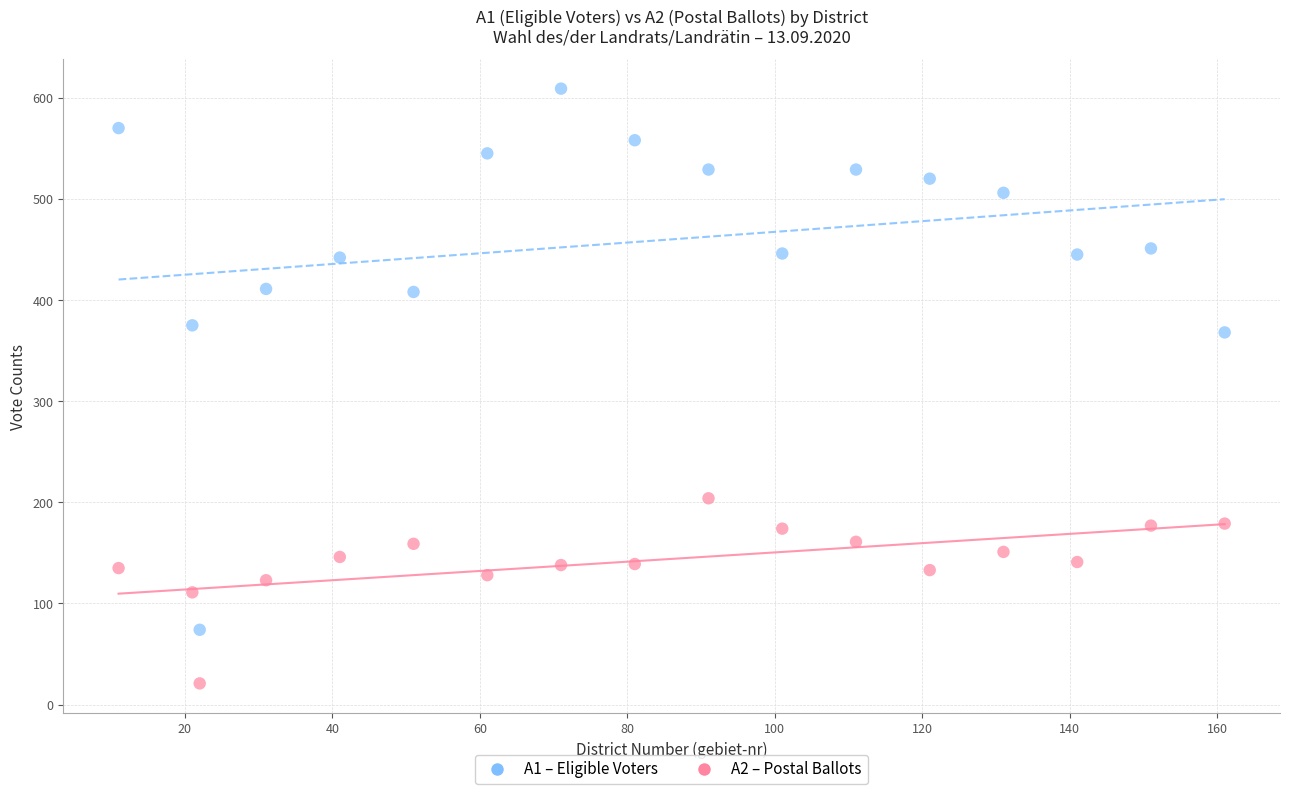

In the A1 – Eligible Voters series, what Y value is closest to 341?

368